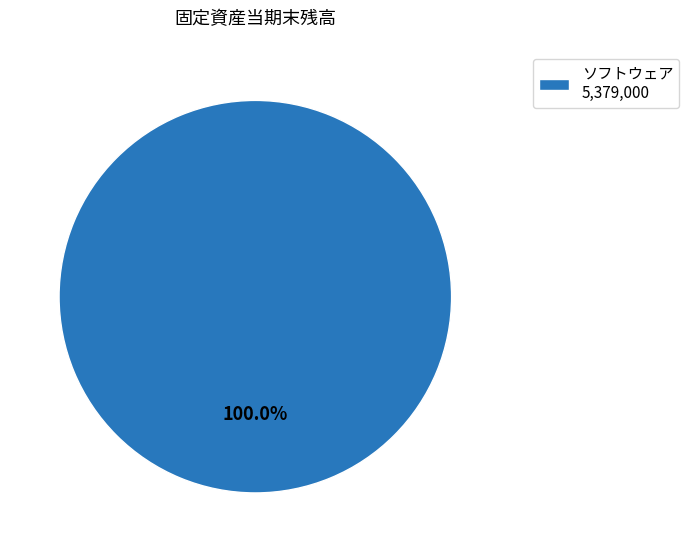

Which slice represents more than half of the pie?

ソフトウェア 5,379,000